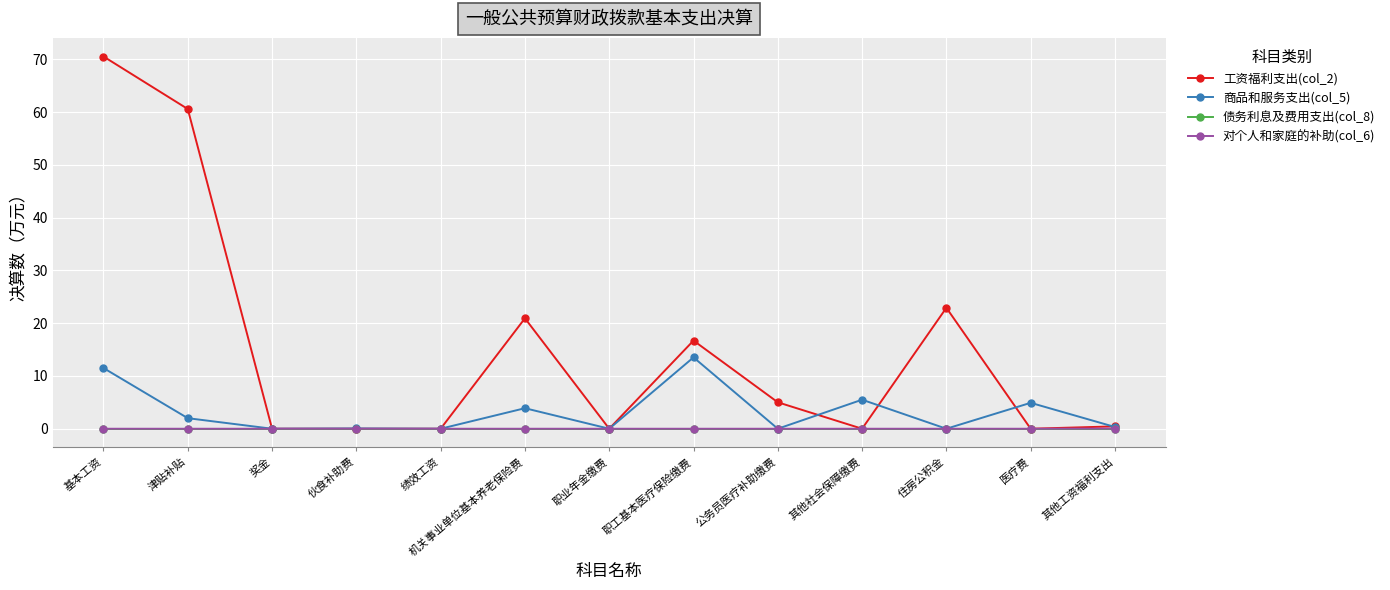

How many lines are shown in the chart?

4